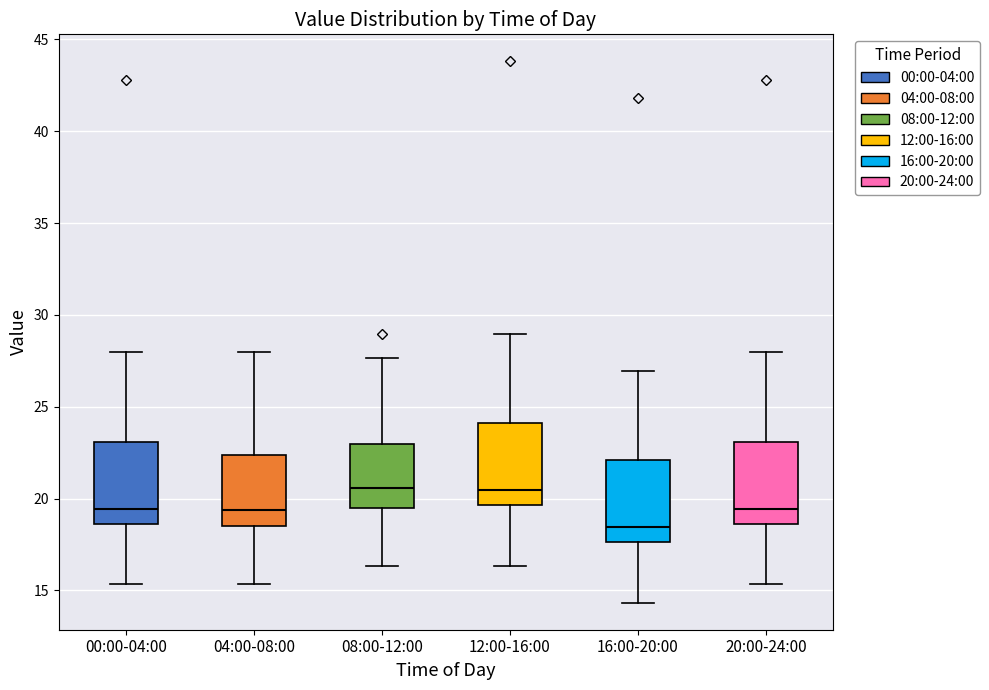

Which box's median line is the lowest?

16:00-20:00